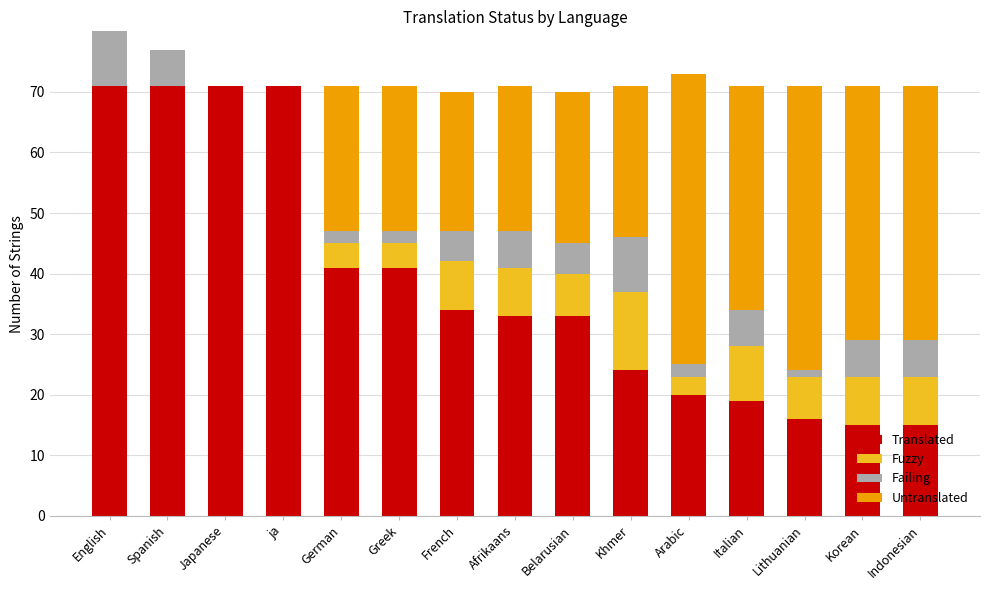

Which category has the lowest value in the Translated series?

Korean